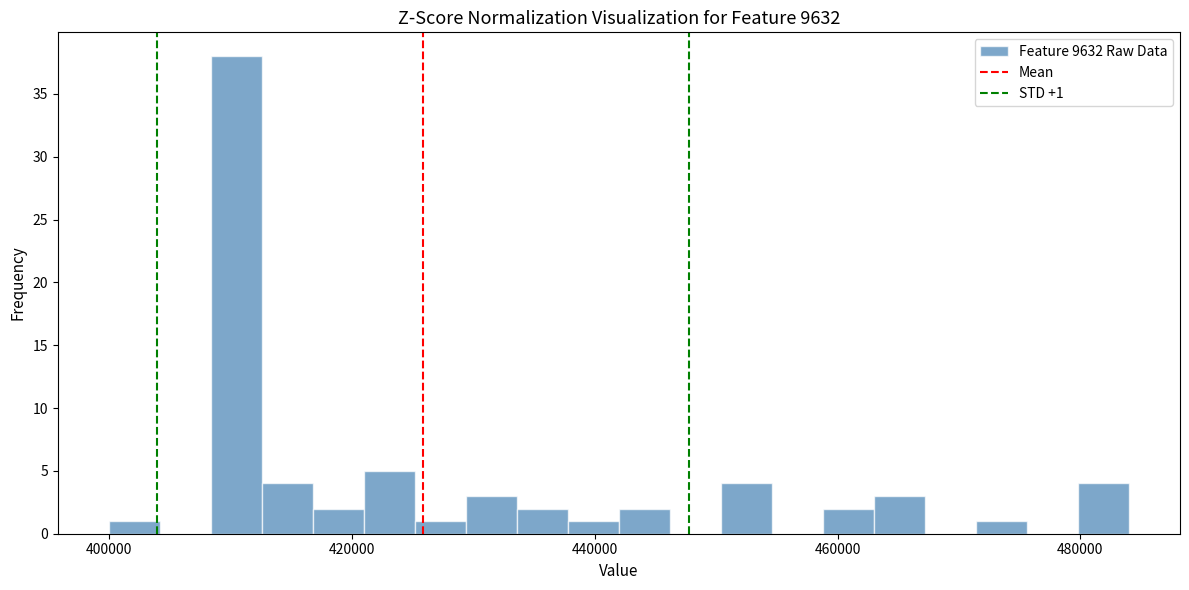

Read against the x-axis, roughly where is the centre of the tallest bar?

410000